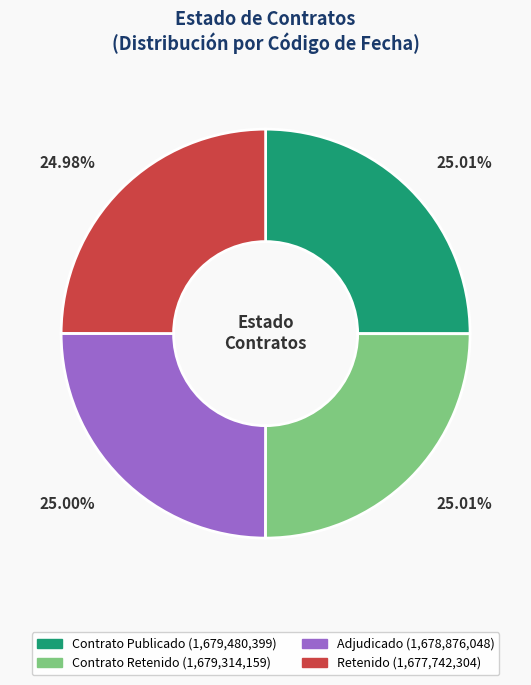

Does any single category account for the majority?

No